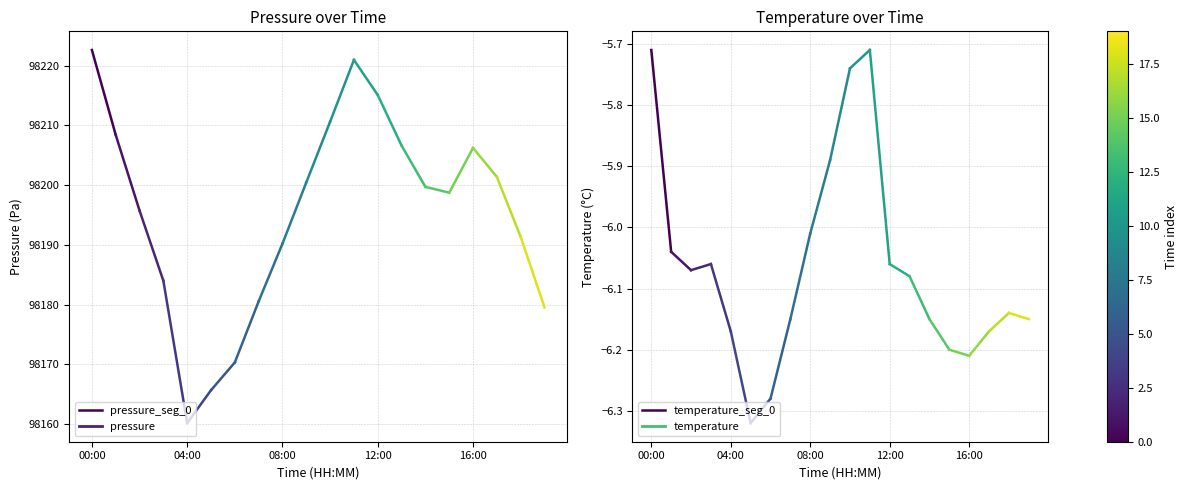

Is it true that pressure_seg_0 equals 98222.6 at 00:00?

True